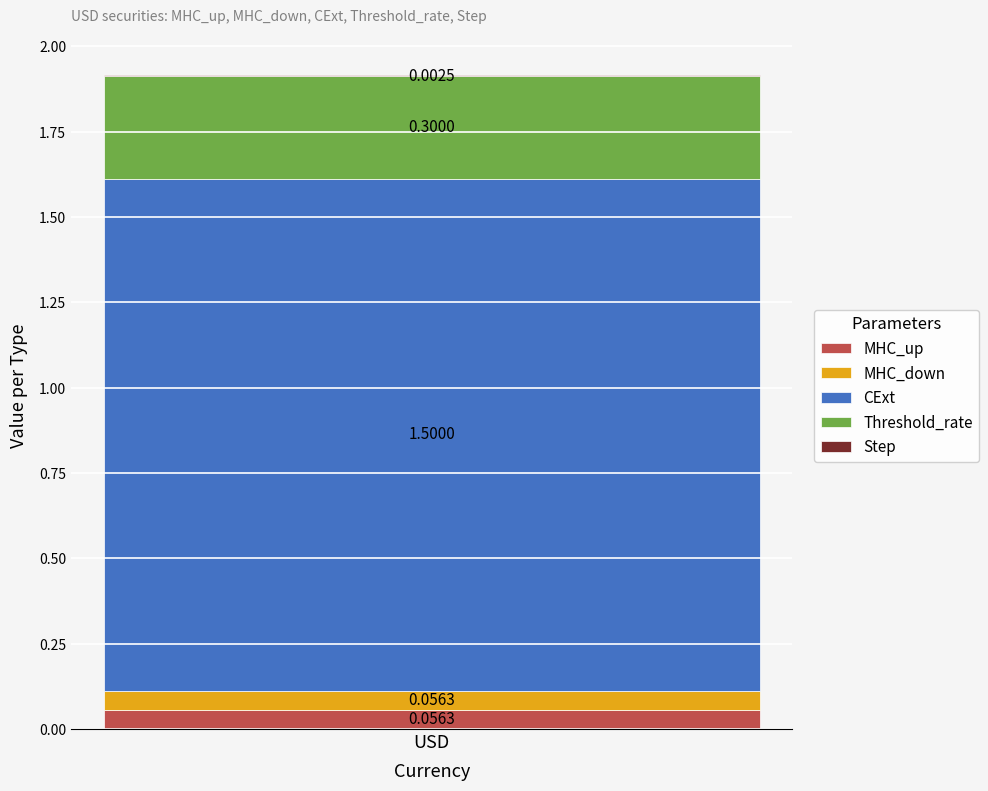

Which series has the widest spread of values?

MHC_up